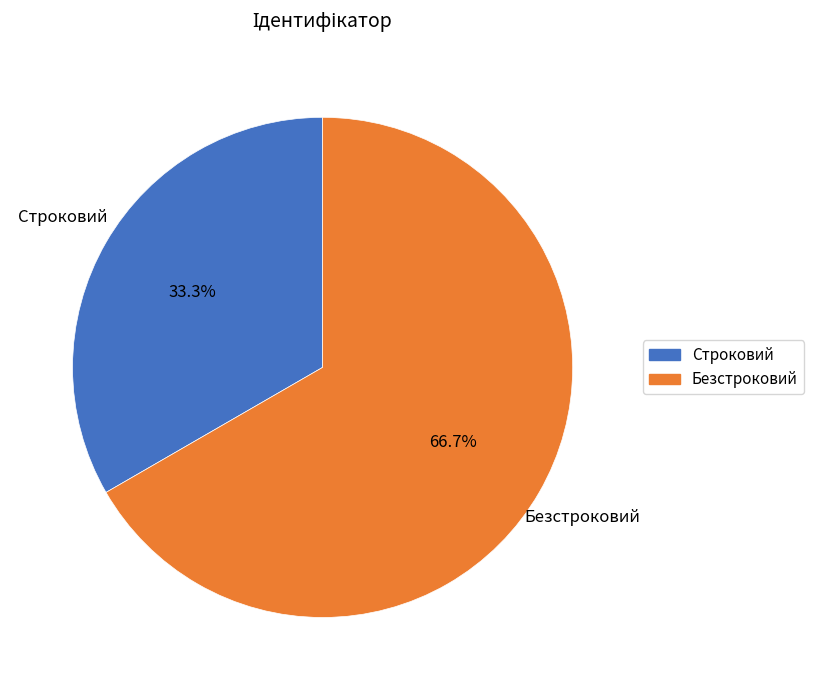

Do Строковий and Безстроковий together represent more than half of the pie?

Yes